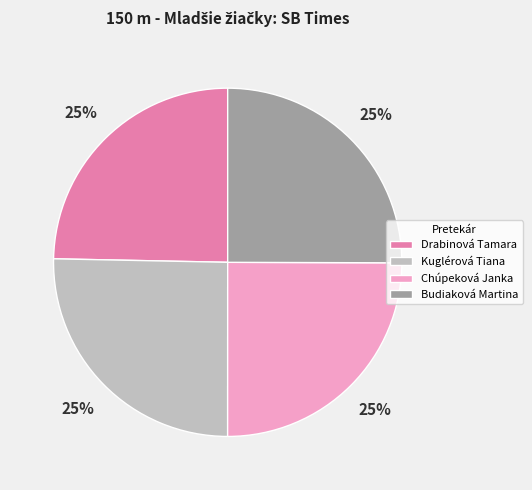

To the nearest percent, what is the average slice percentage?

25%